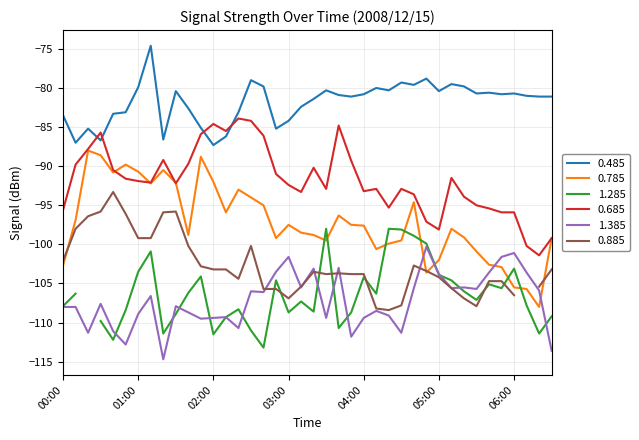

Which series ends up on top after the final intersection of 0.785 and 1.385?

0.785